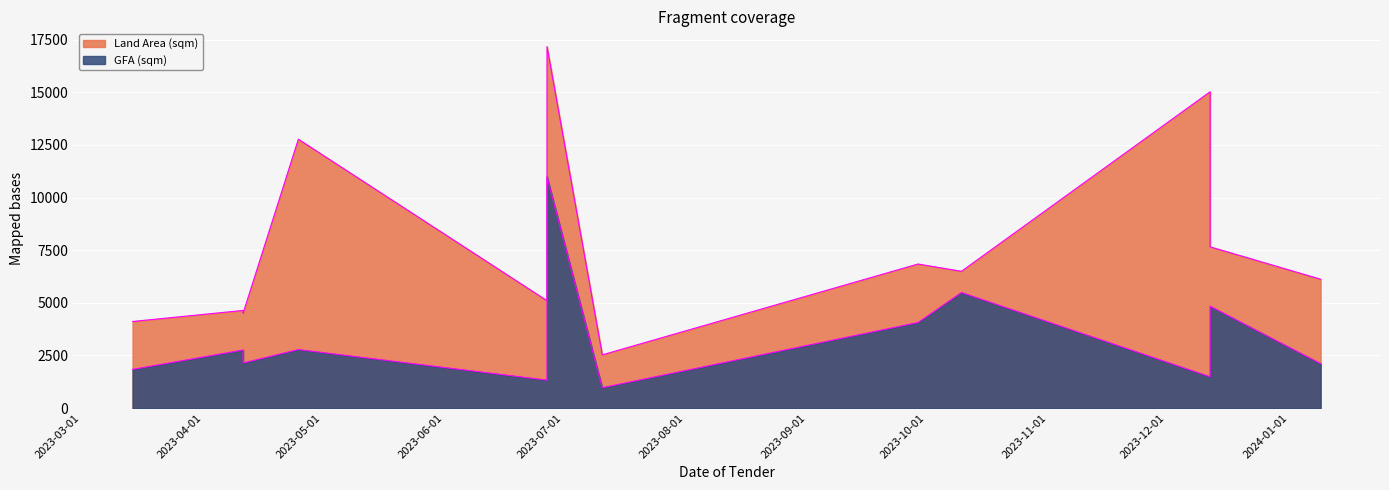

What value does the GFA (sqm) series have at 2023-07-11?

969.4